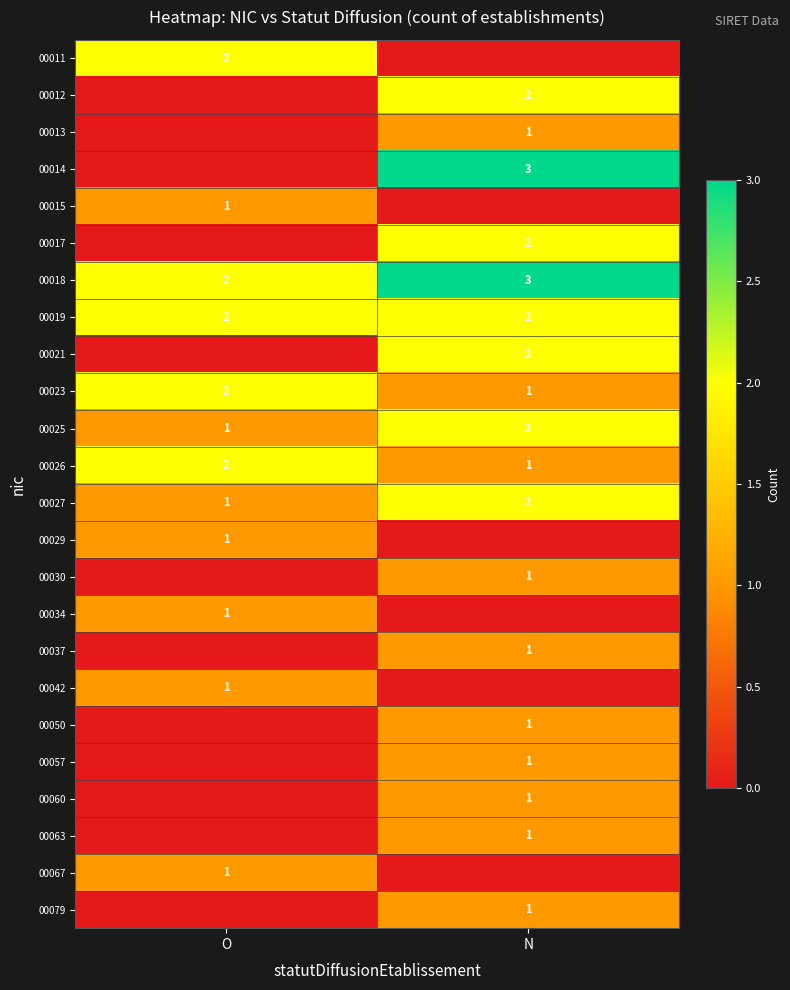

The 00027 series shows 1 at N. True or false?

False